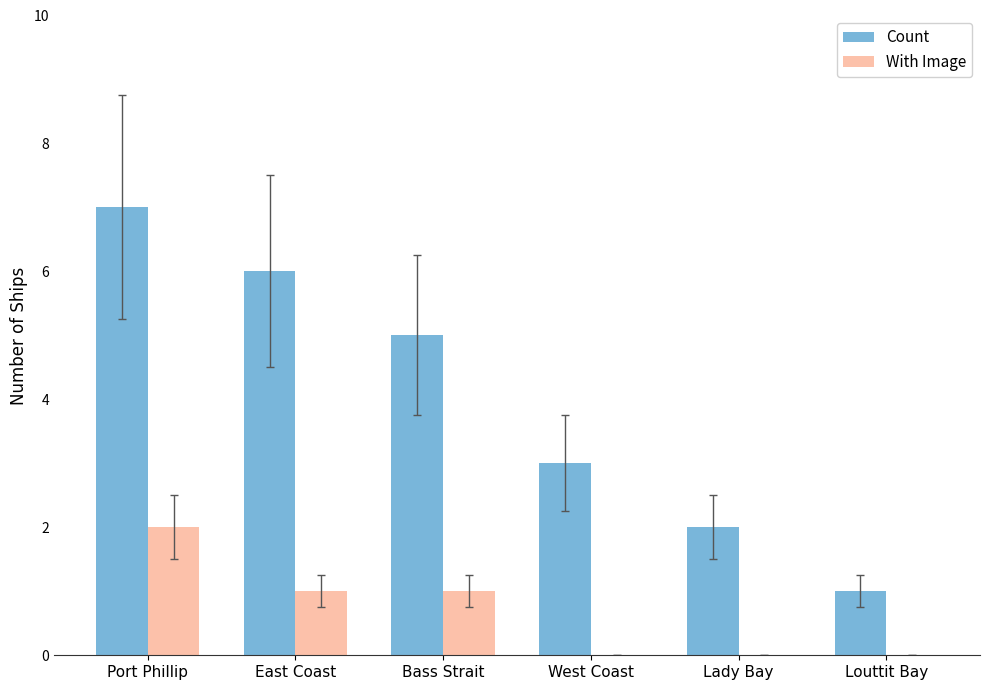

What value does the Count series have at West Coast?

3